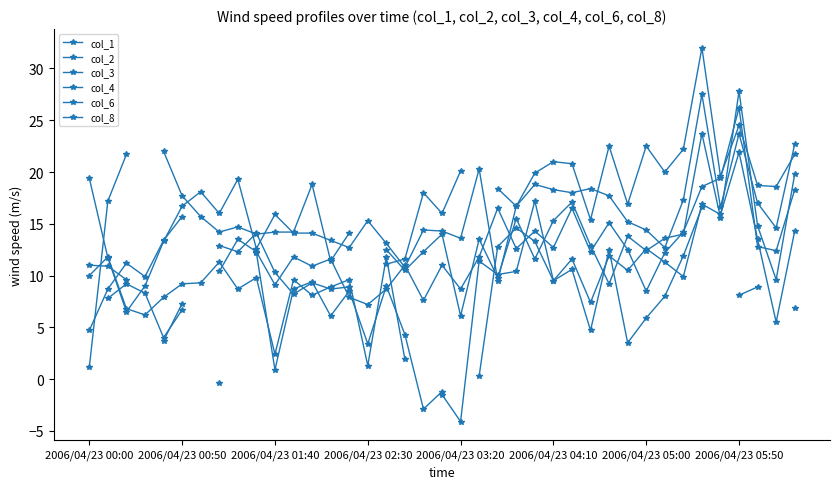

How many interior local peaks does the col_8 series have?

6